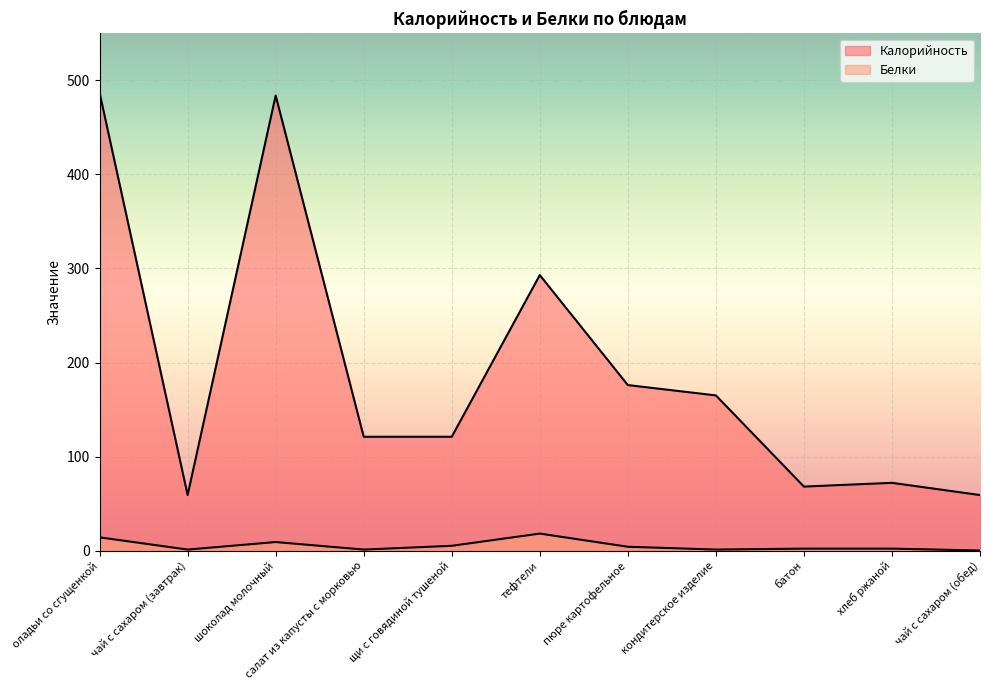

True or false: Калорийность and Белки cross at least once.

False